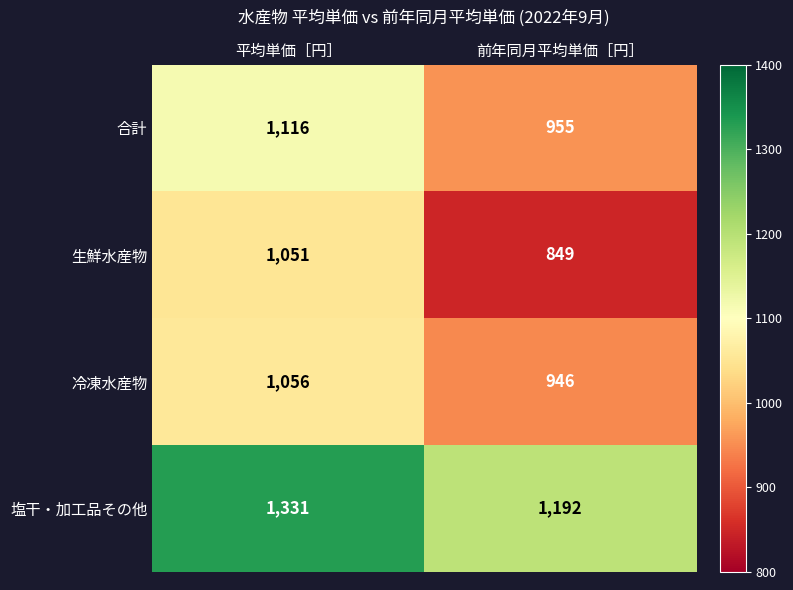

What is the spread (max minus min) of values at 前年同月平均単価［円］?

343